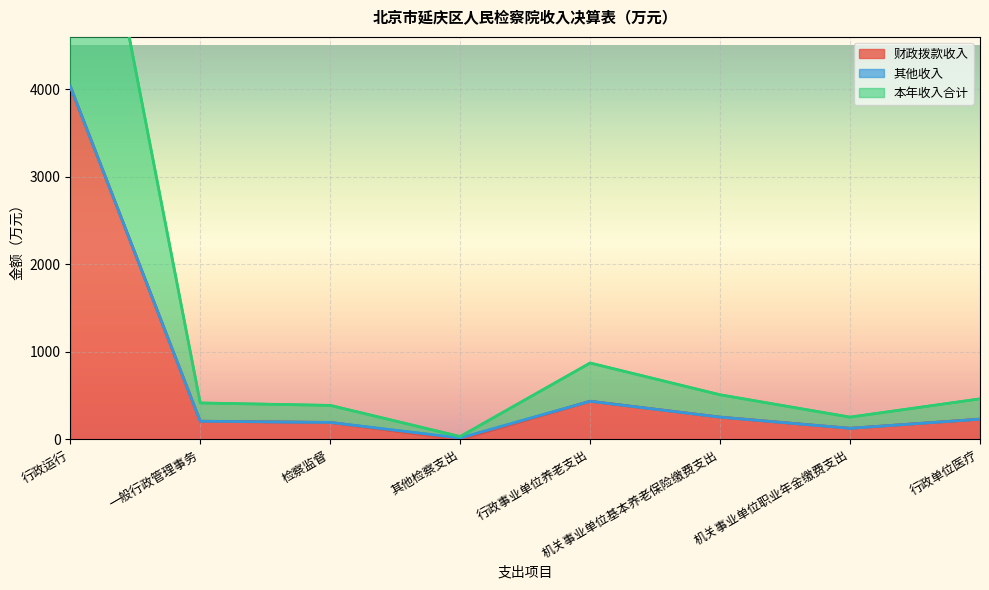

What is the highest value of the 财政拨款收入 series?

4034.1